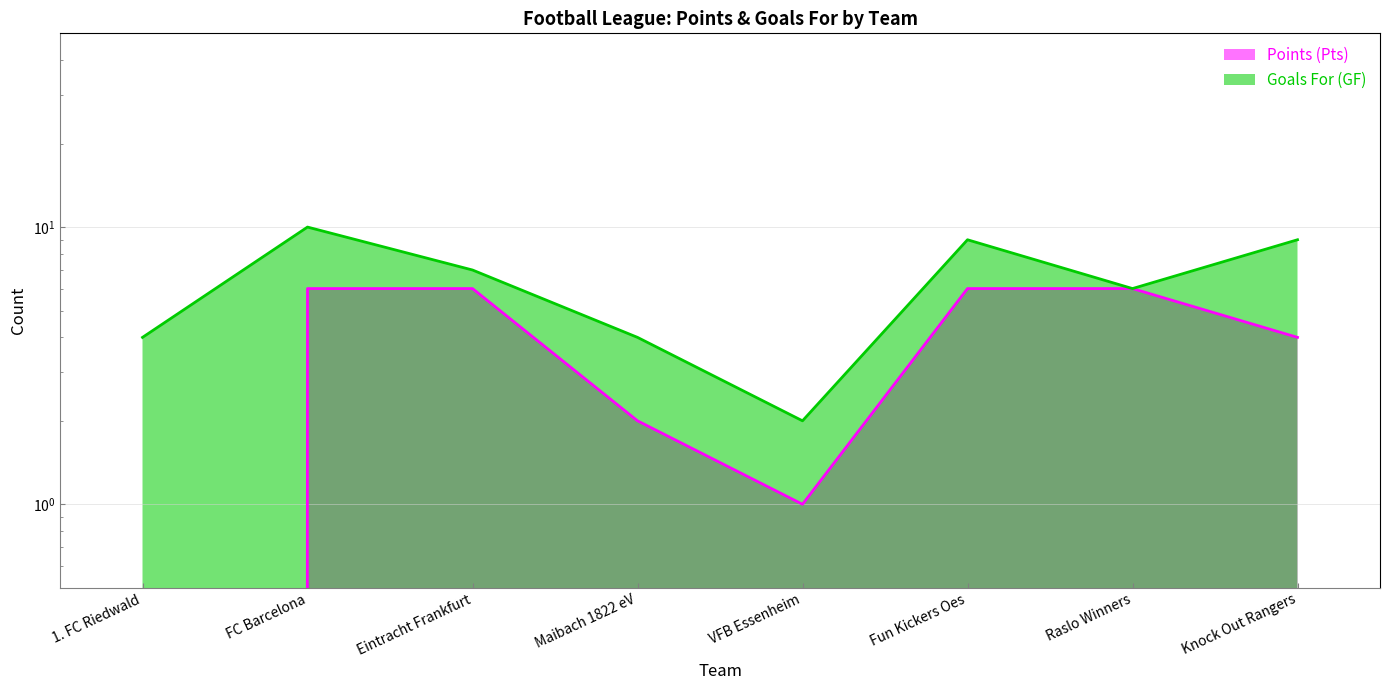

List the series in order of their overall mean, highest first.

Goals For (GF), Points (Pts)